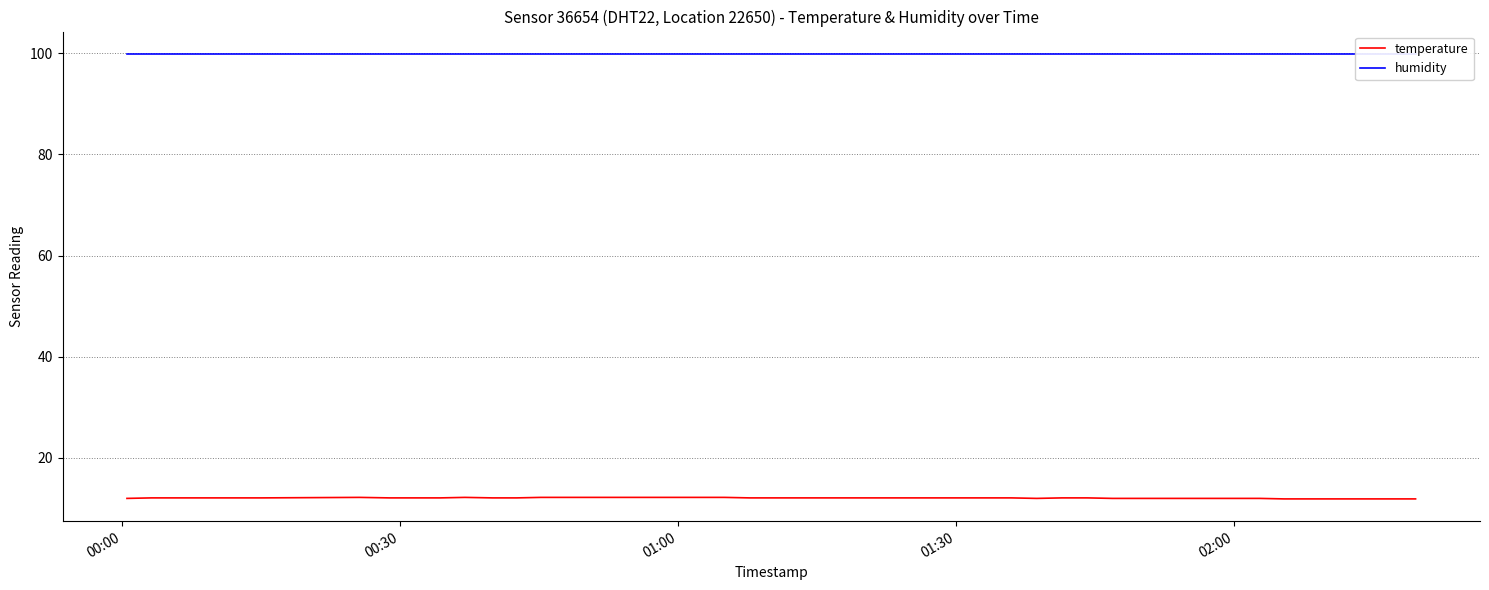

True or false: humidity has more than 0 interior local peaks.

False